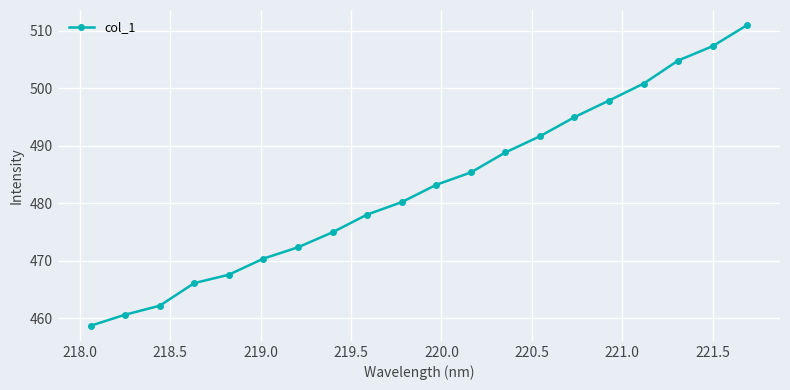

How many lines are shown in the chart?

1